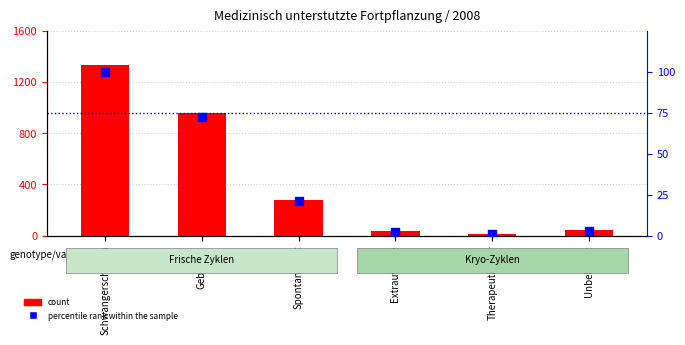

Which series has the largest Y range (max minus min)?

count